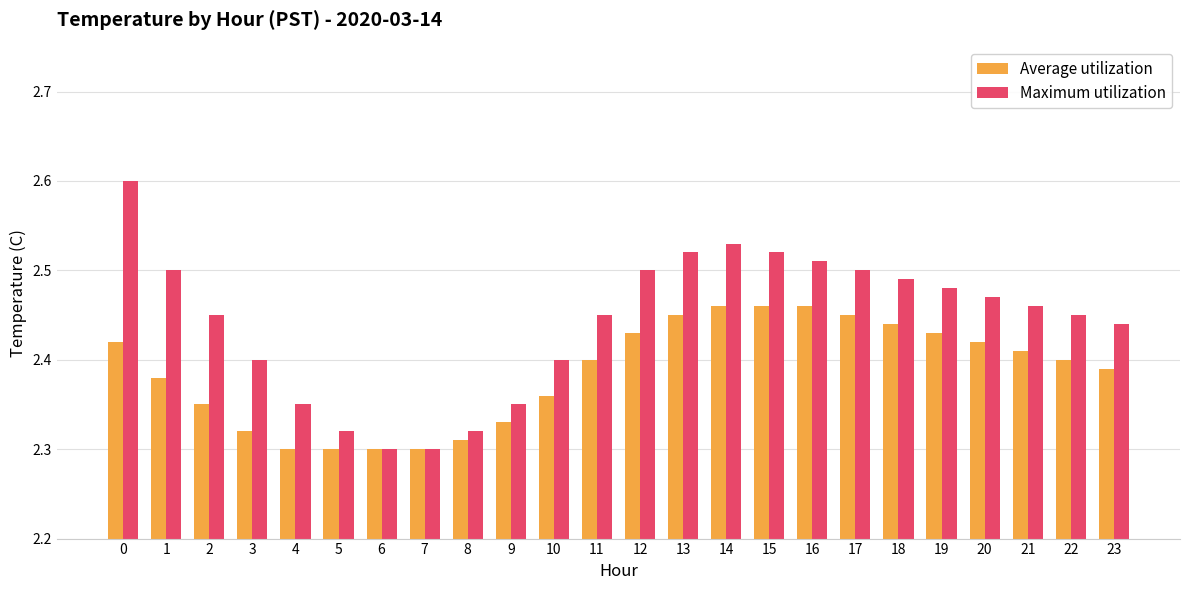

Count the number of data series in this chart.

2